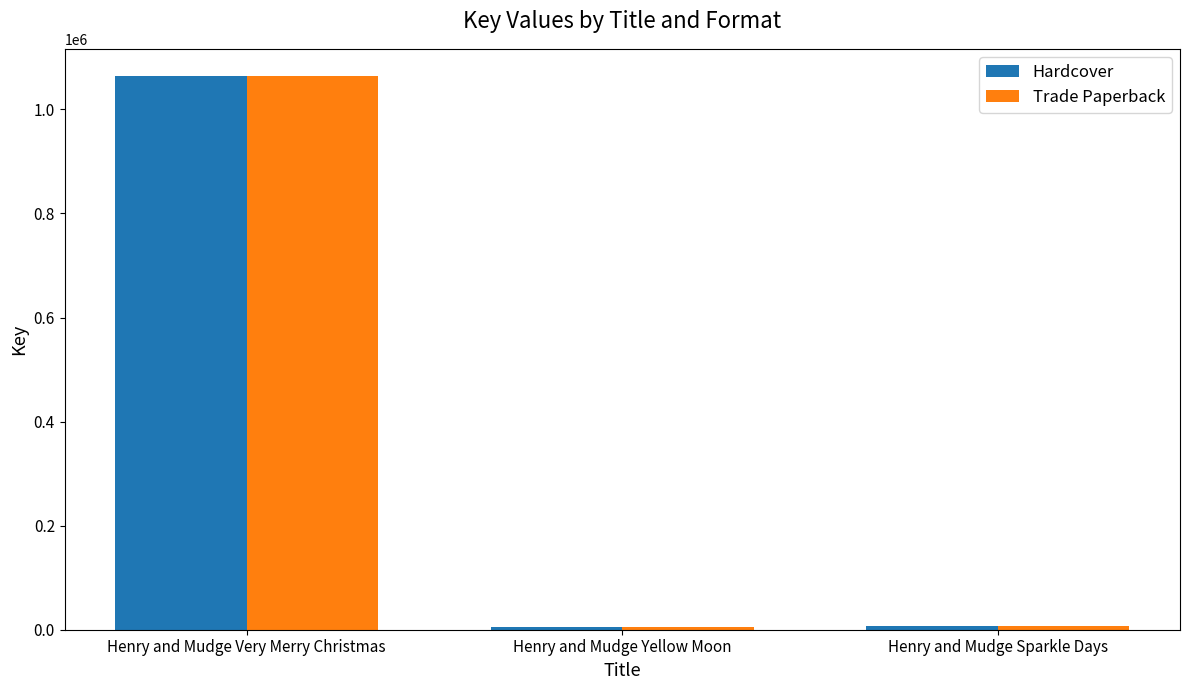

True or false: Hardcover has a value of 1063192 at Henry and Mudge Very Merry Christmas.

True